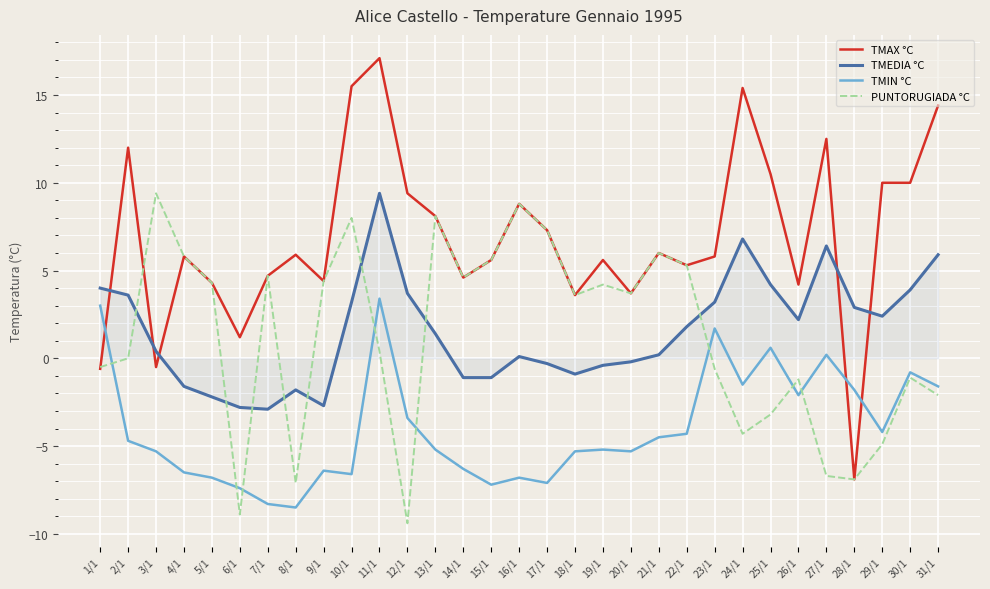

What is the highest value of the TMEDIA °C series?

9.4